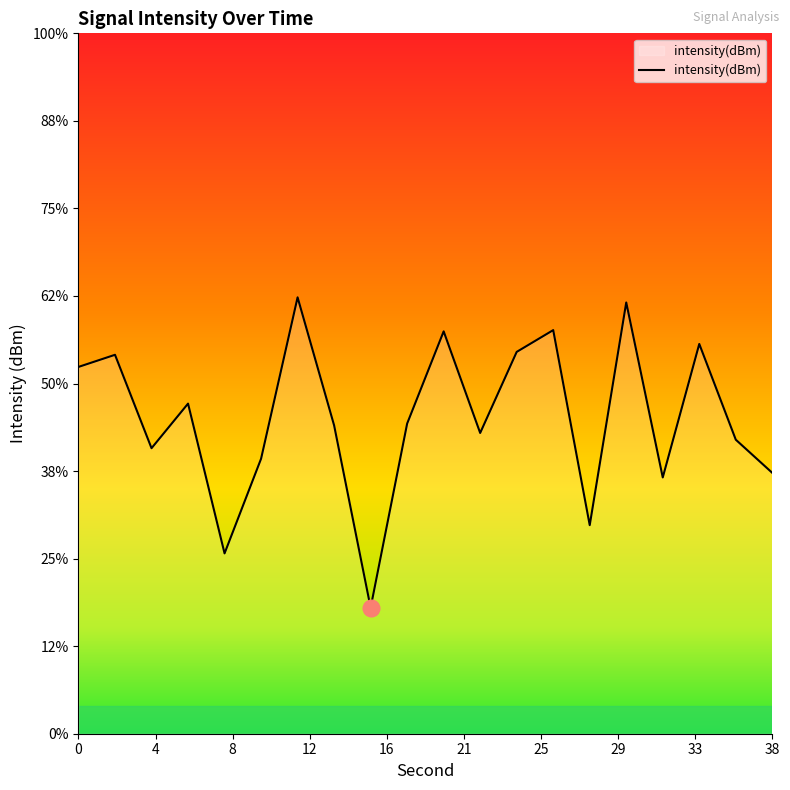

Count the number of categories in the chart.

20